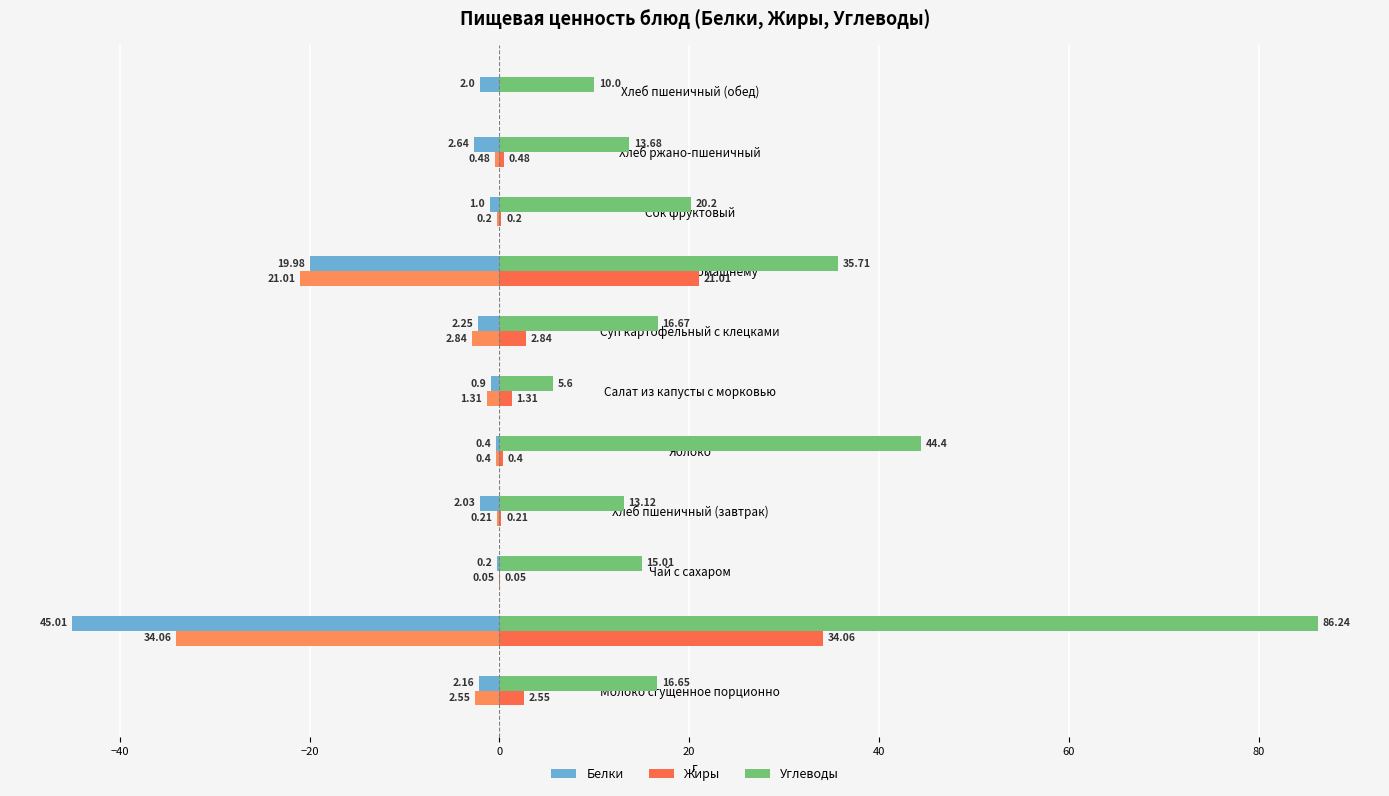

Count the number of data series in this chart.

4